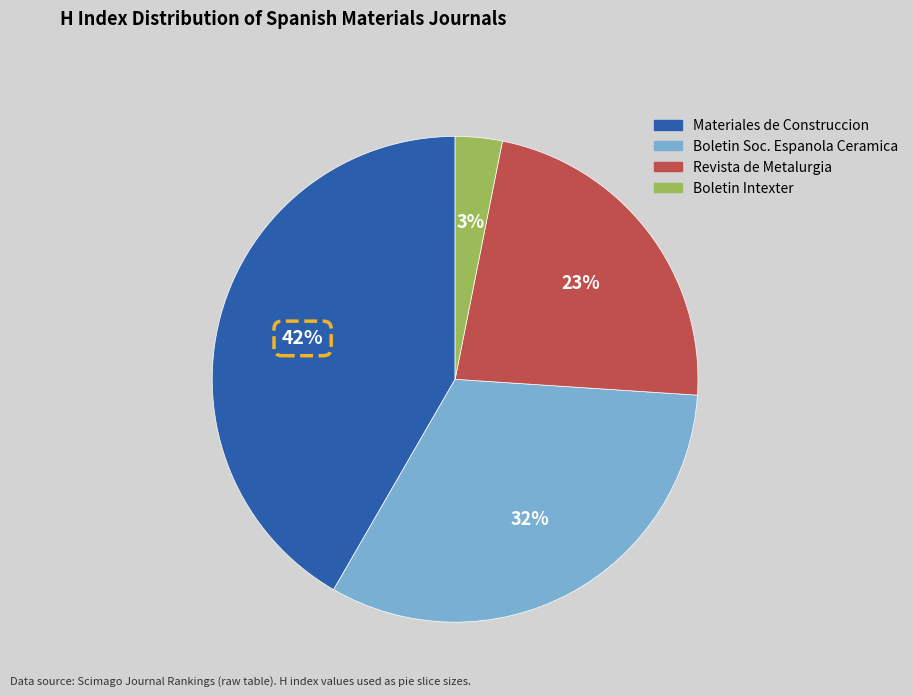

Is there a majority slice in this chart?

No